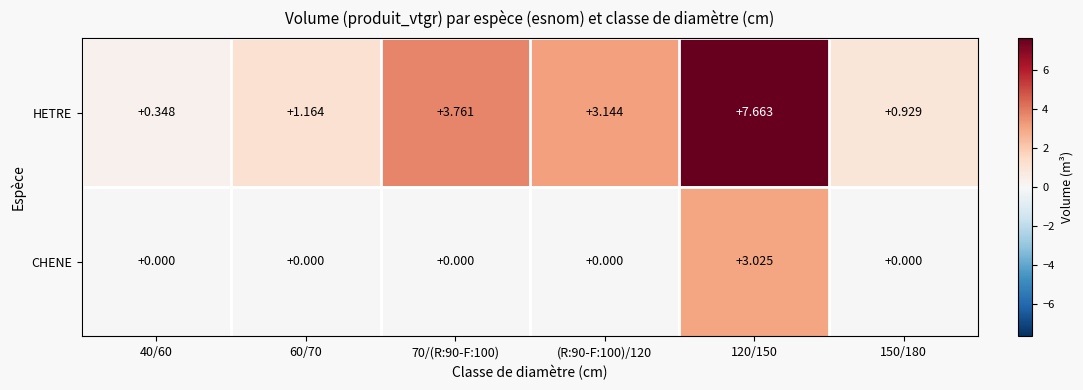

Rank the series by their maximum value, from highest to lowest.

HETRE, CHENE